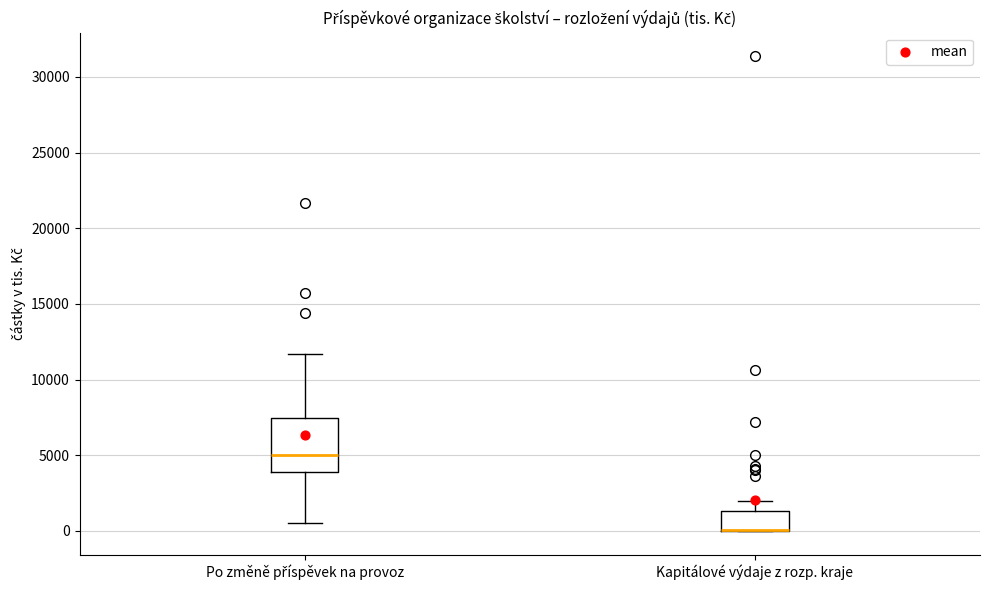

Where does the lower whisker of the box for Po změně příspěvek na provoz end on the y-axis? The values are not printed on the chart, so give them approximately, as read against the axis.

500